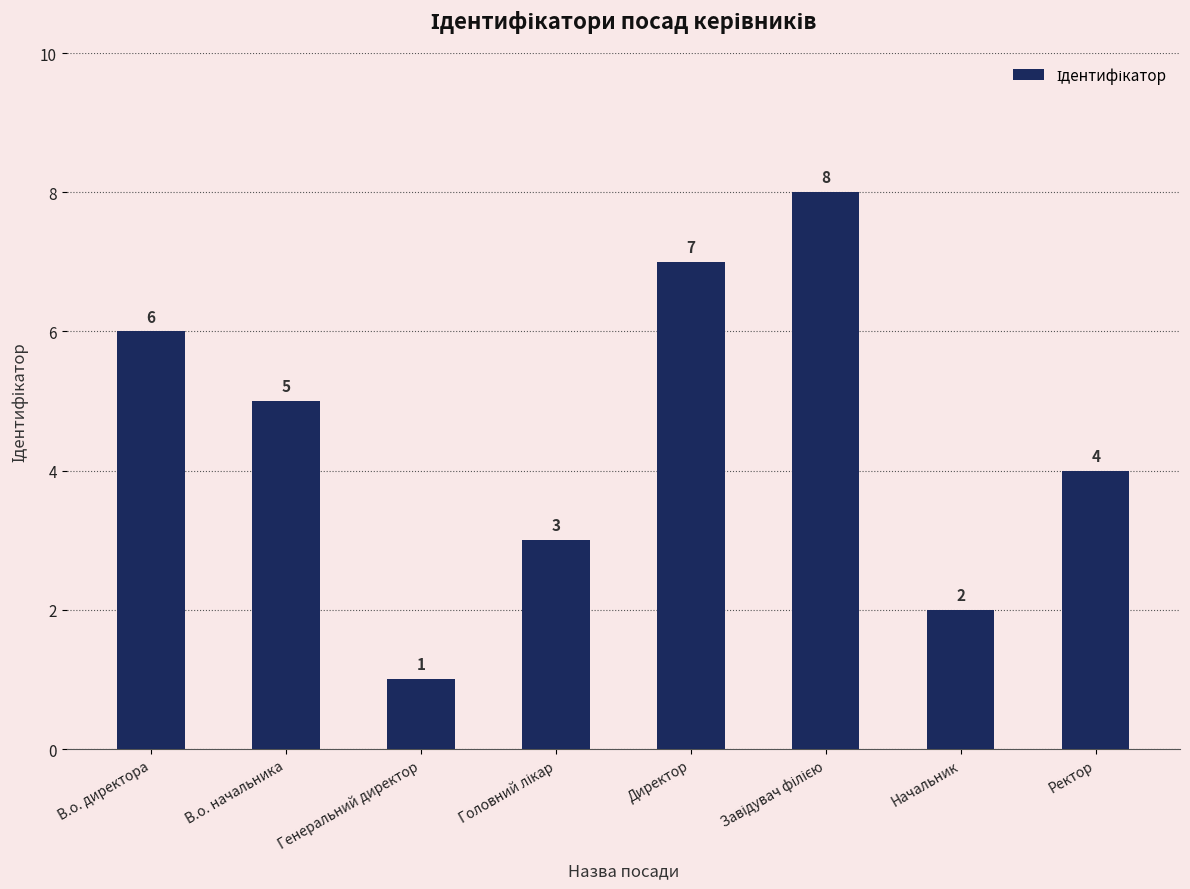

What is the label of the 8th bar from the left?

Ректор